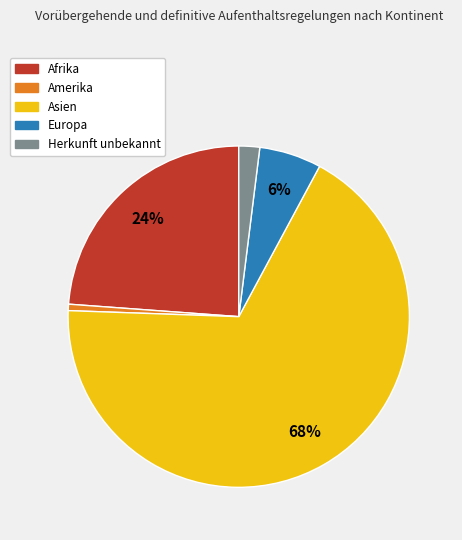

Which slice is the largest?

Asien